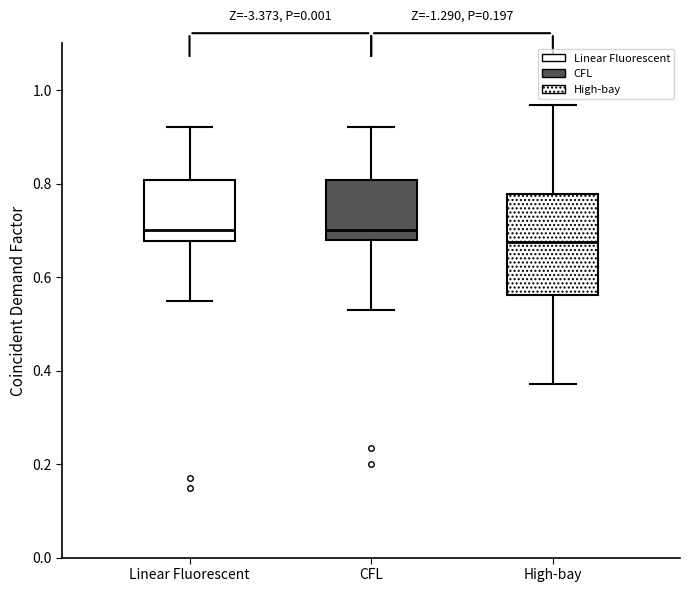

Reading left to right, transcribe this box plot: for each box, give where its median line is, the range the box spans, and where its two whiskers end, as read against the y-axis. The values are not printed on the chart, so give them approximately, as read against the axis.

Linear Fluorescent: median 0.70, box 0.68 to 0.80, whiskers 0.54 to 0.92
CFL: median 0.70, box 0.68 to 0.80, whiskers 0.54 to 0.92
High-bay: median 0.68, box 0.56 to 0.78, whiskers 0.38 to 0.96